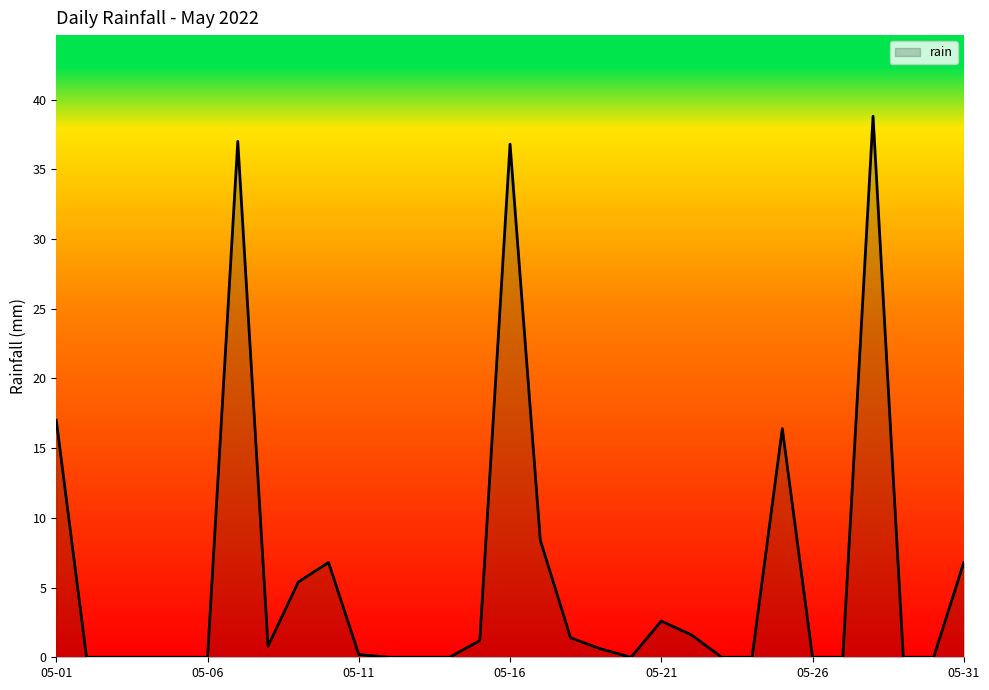

What is the difference between the maximum and minimum values?

38.8